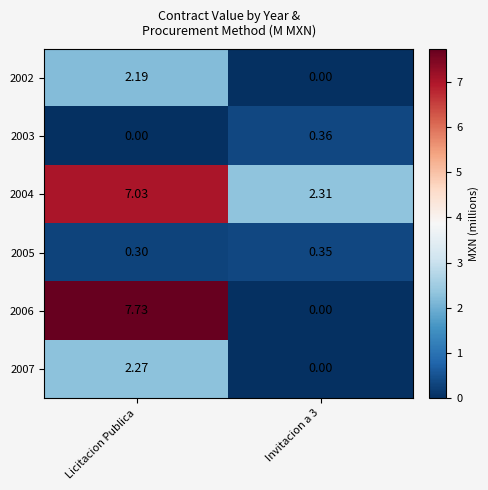

Rank the series by their maximum value, from highest to lowest.

2006, 2004, 2007, 2002, 2003, 2005